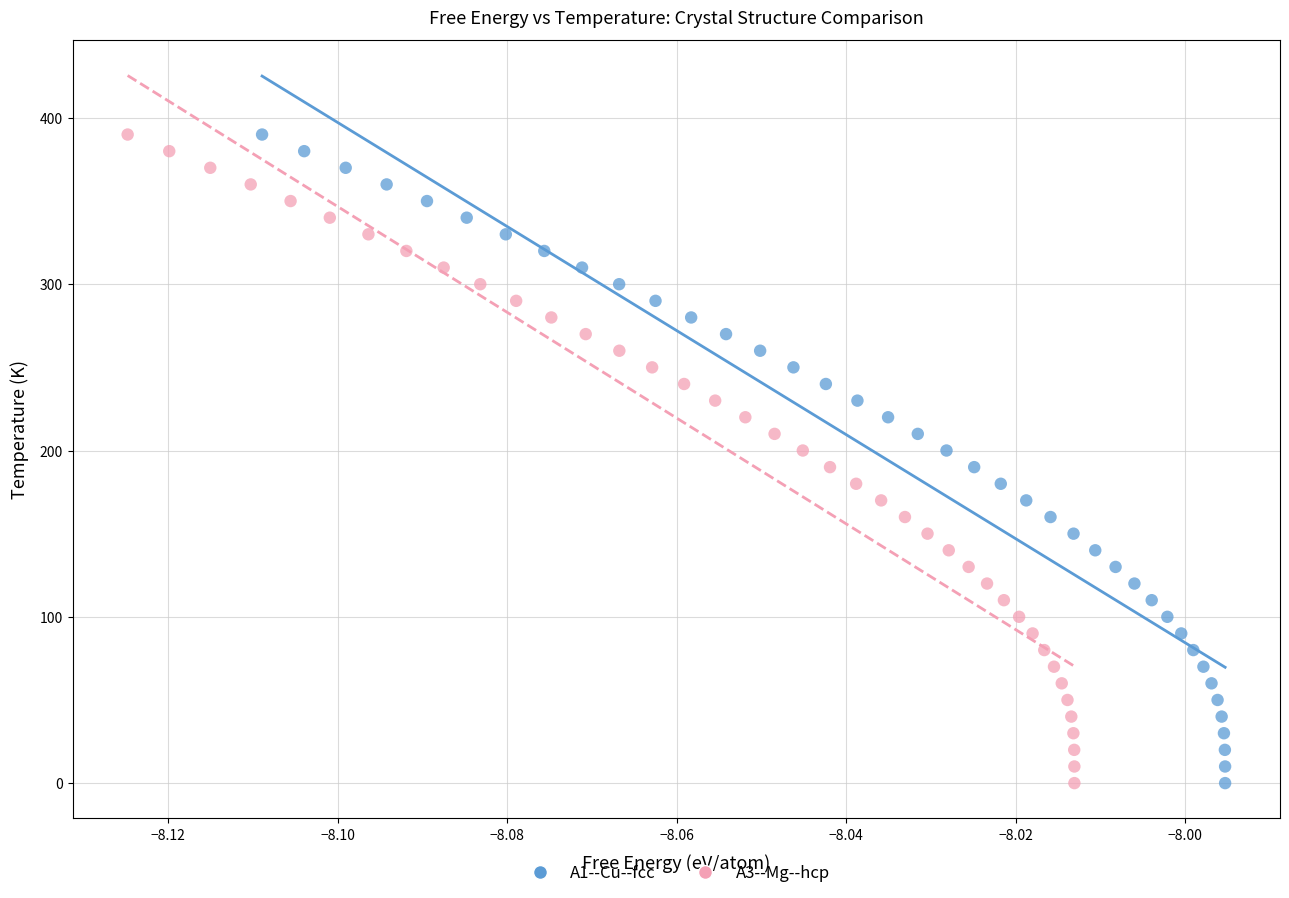

What are all the series names shown in the legend?

A1--Cu--fcc, A3--Mg--hcp